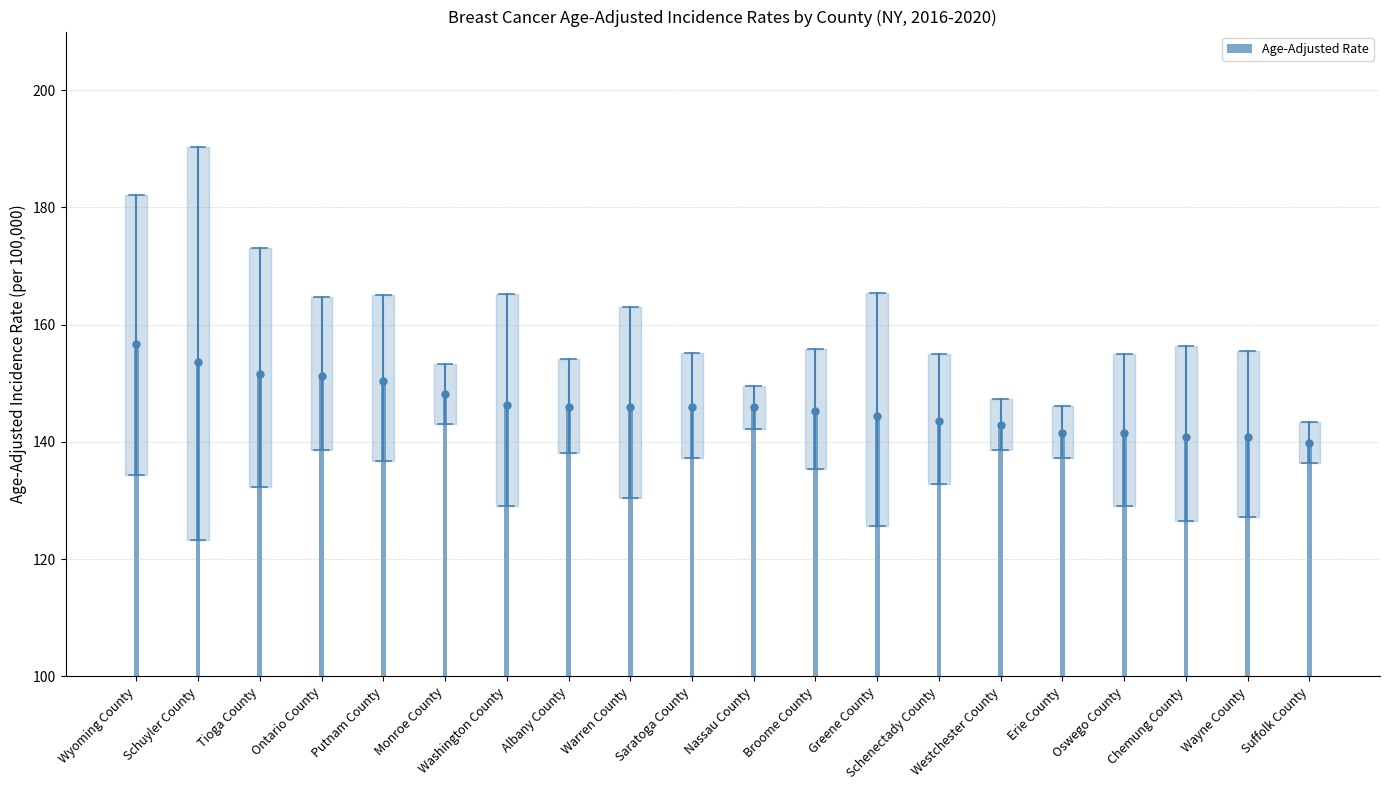

What is the sum of the values at Chemung County and Suffolk County?

280.7